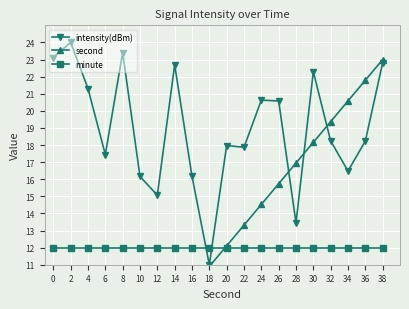

How many interior local peaks does the intensity(dBm) series have?

6